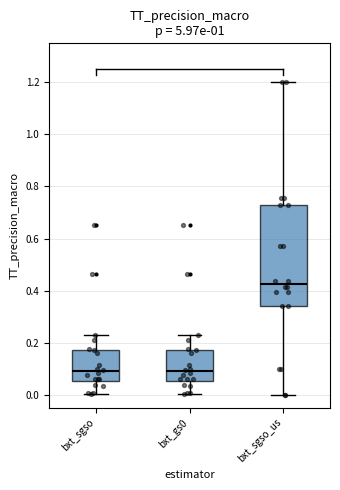

Which box is the tallest, from its lower edge to its upper edge?

bxt_sgso_us